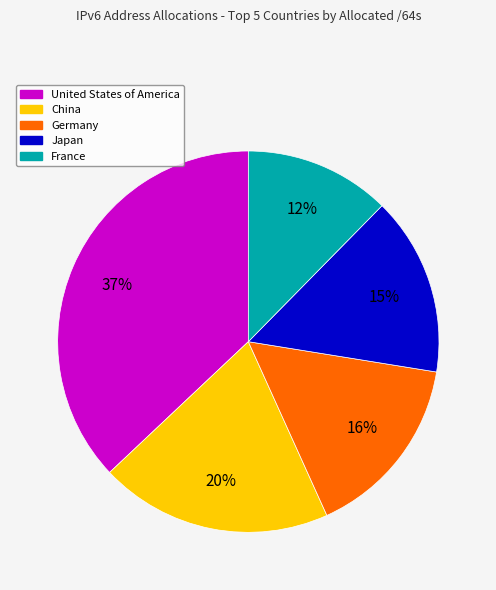

Which category has the smallest portion of the pie?

France